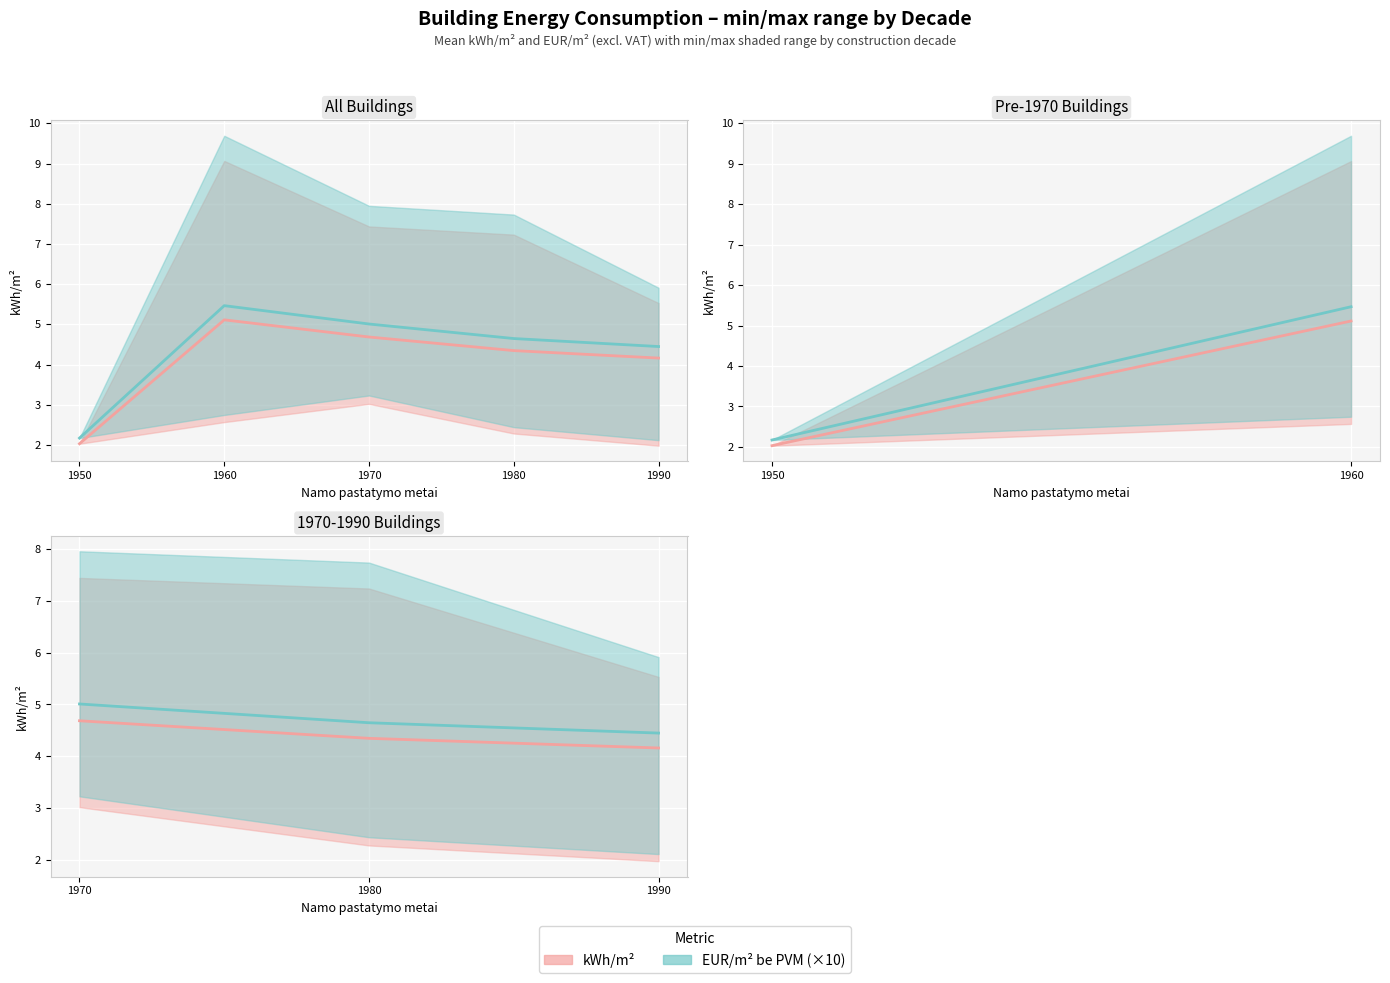

Between 1970 and 1960, which is larger?

1960